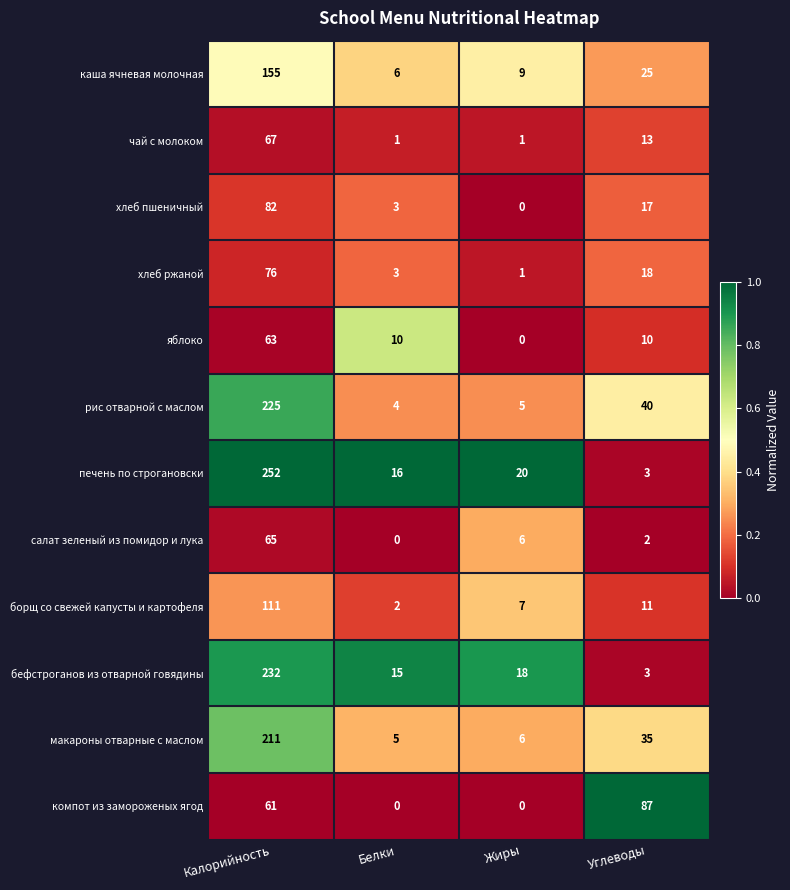

What is the total value across all series at Углеводы?

264